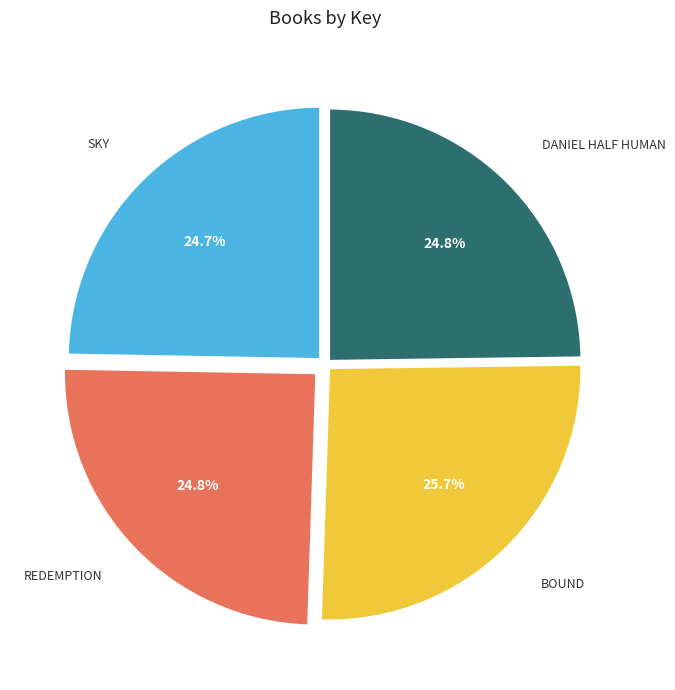

How many segments does this pie chart have?

4